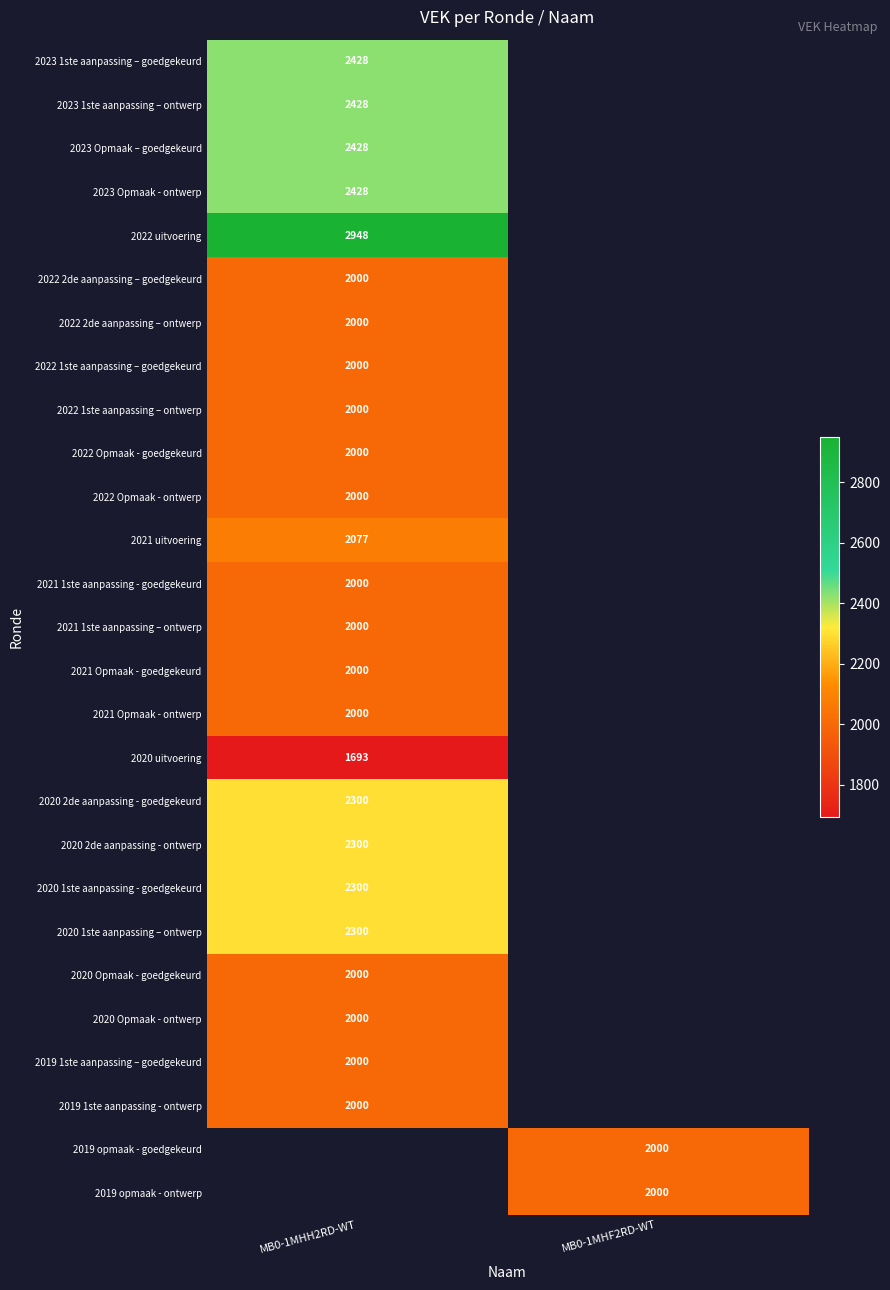

Is it true that 2023 Opmaak – goedgekeurd equals 3983 at MB0-1MHH2RD-WT?

False